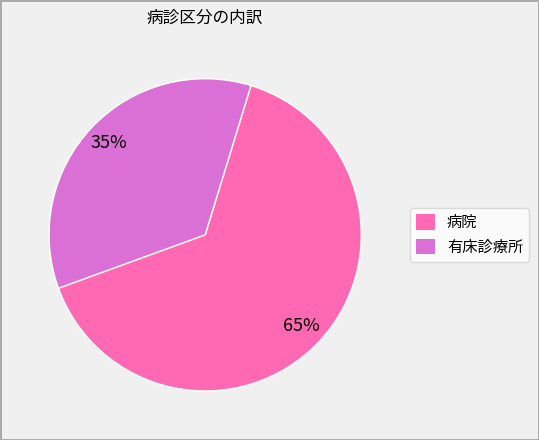

How many segments does this pie chart have?

2